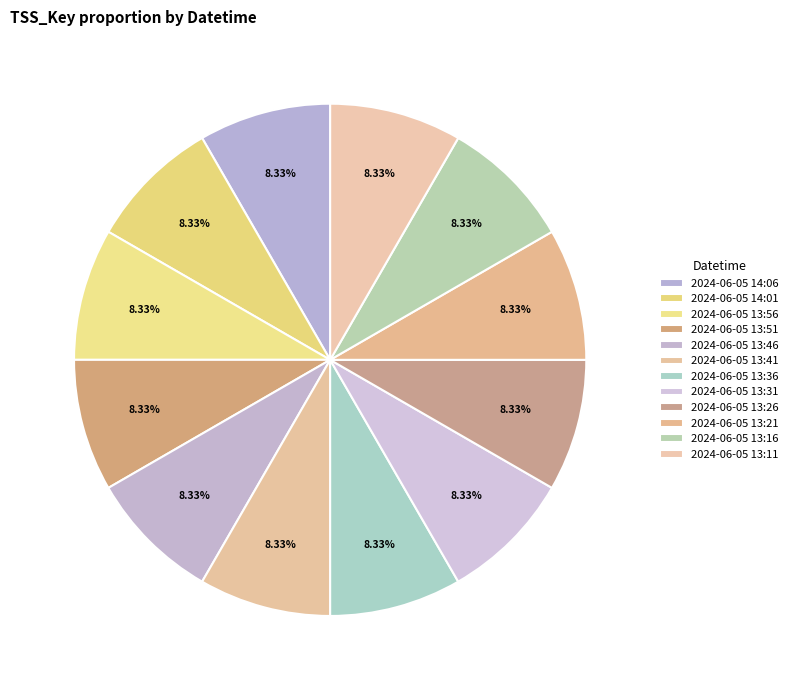

Does 2024-06-05 13:26 account for over 50% of the chart?

No